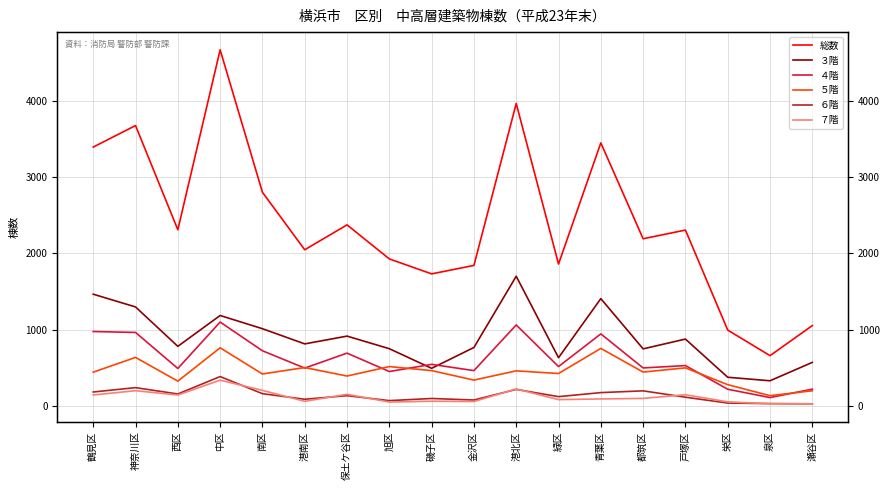

Rank the series at 都筑区 from highest to lowest value.

総数, ３階, ４階, ５階, ６階, ７階